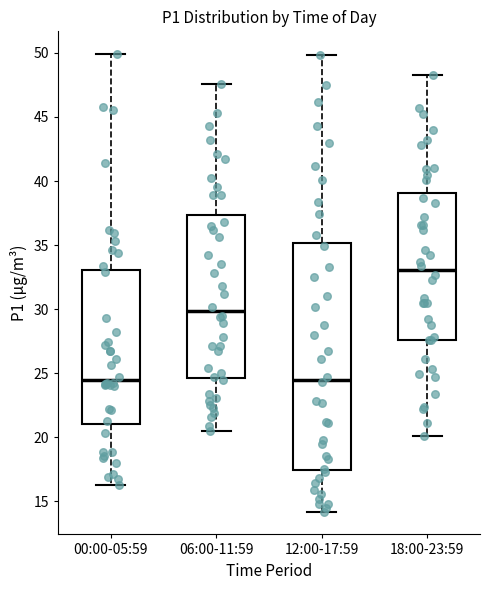

Where is the upper edge of the box for 06:00-11:59 on the y-axis? The values are not printed on the chart, so give them approximately, as read against the axis.

37.5